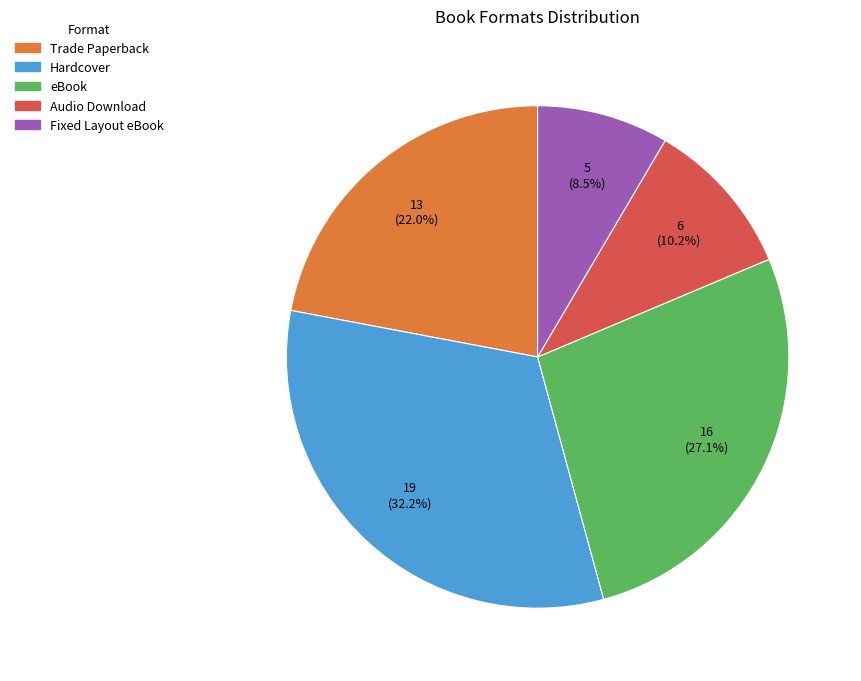

Rank the categories by value from lowest to highest.

Fixed Layout eBook, Audio Download, Trade Paperback, eBook, Hardcover